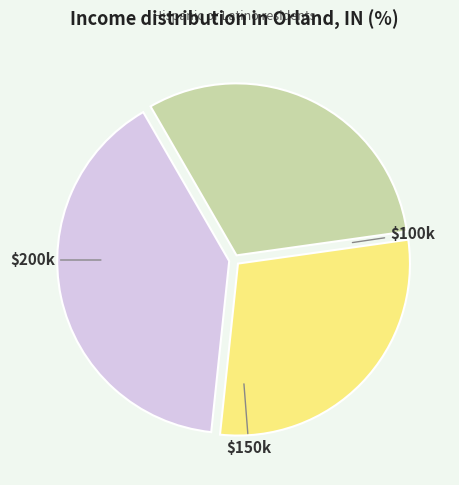

Is there a majority slice in this chart?

No